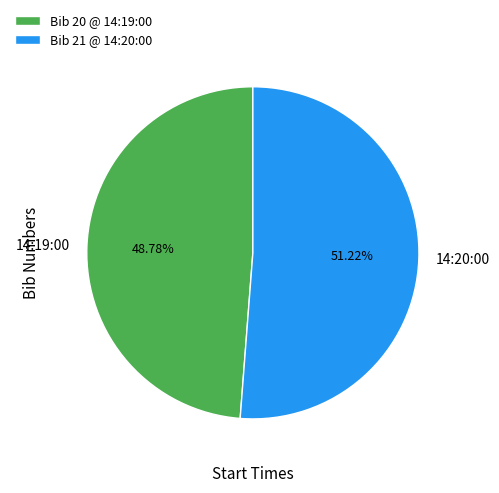

Which category accounts for the majority?

14:20:00